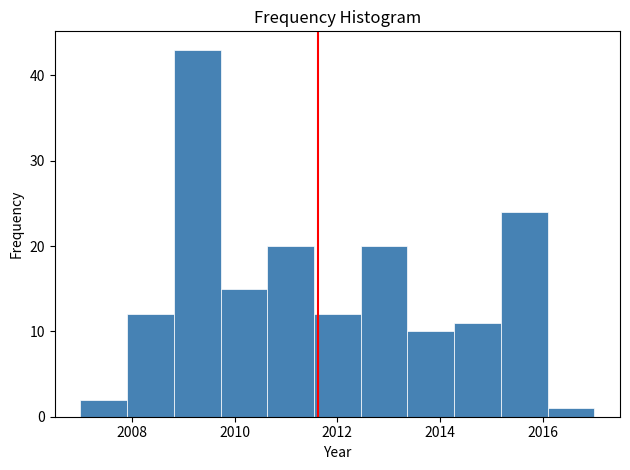

What is the height of the bar covering 2011.6 to 2012.4 on the x-axis? Neither the bar edges nor the heights are printed on the chart, so give them approximately, as read against the axes.

12